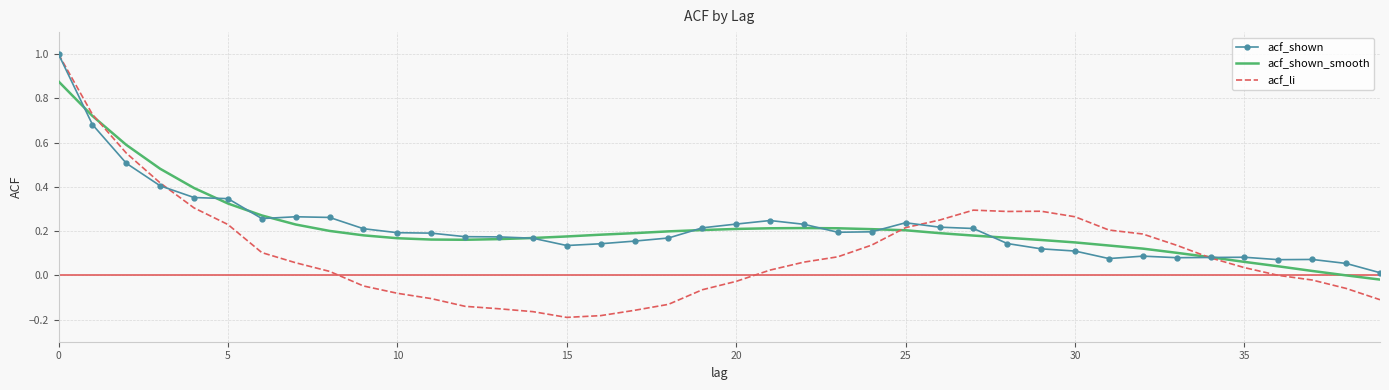

True or false: acf_li and acf_shown cross at least once.

True